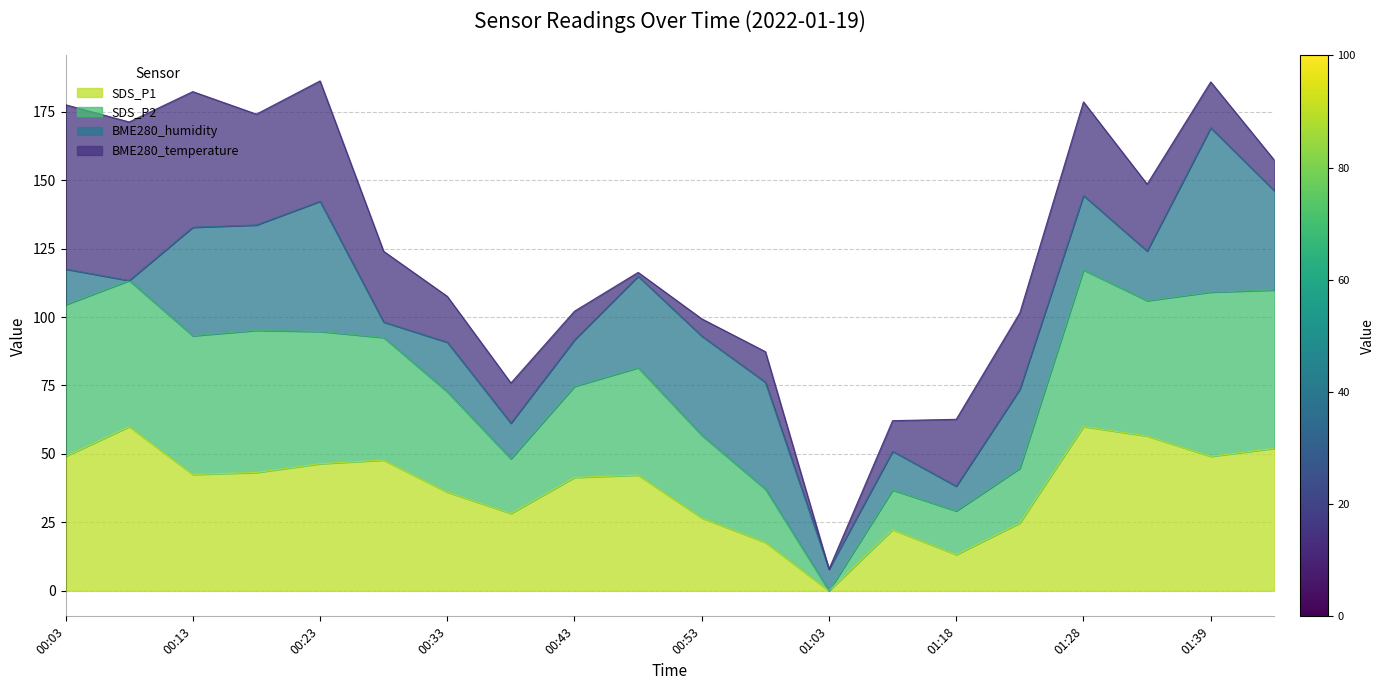

Which series has the largest total across all categories?

SDS_P2